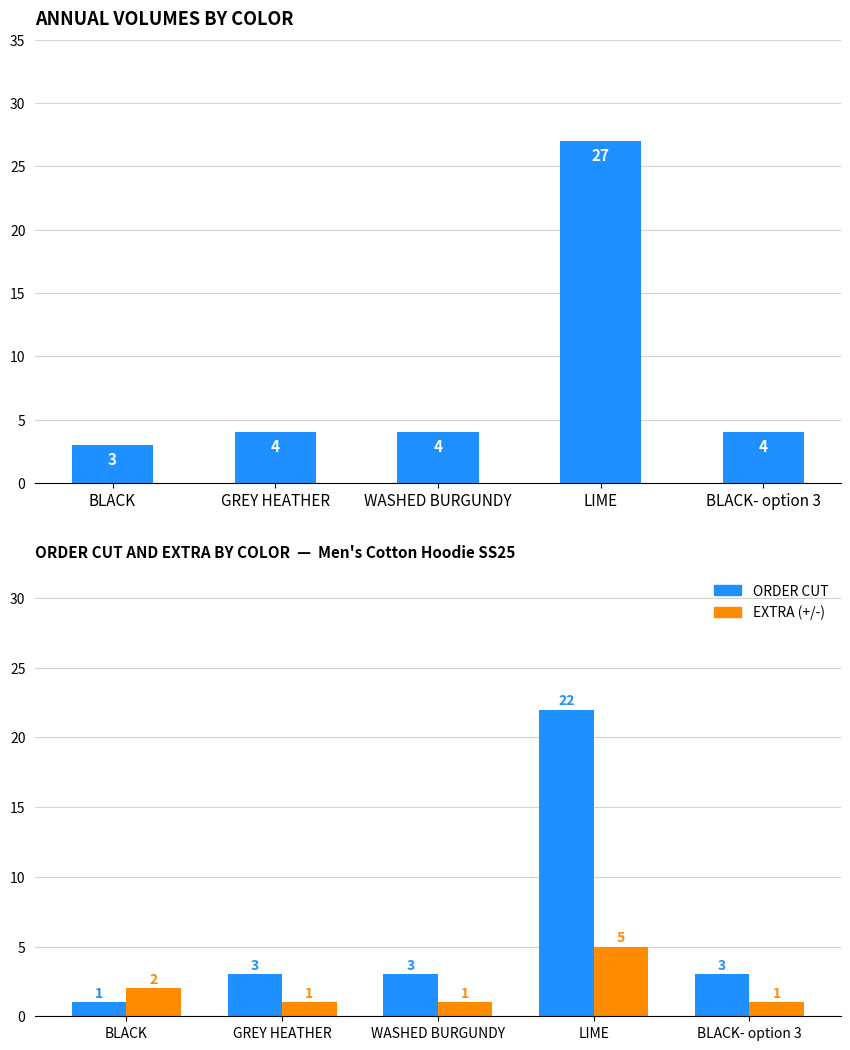

Reading left to right, what are all the values shown in this chart?

Total: BLACK=3	GREY HEATHER=4	WASHED BURGUNDY=4	LIME=27	BLACK- option 3=4
ORDER CUT: BLACK=1	GREY HEATHER=3	WASHED BURGUNDY=3	LIME=22	BLACK- option 3=3
EXTRA (+/-): BLACK=2	GREY HEATHER=1	WASHED BURGUNDY=1	LIME=5	BLACK- option 3=1